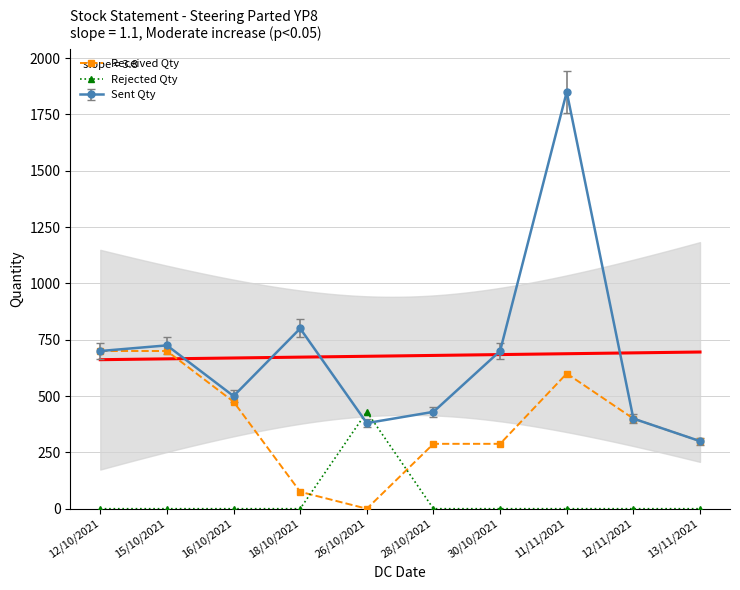

At which label does Rejected Qty reach its peak?

26/10/2021